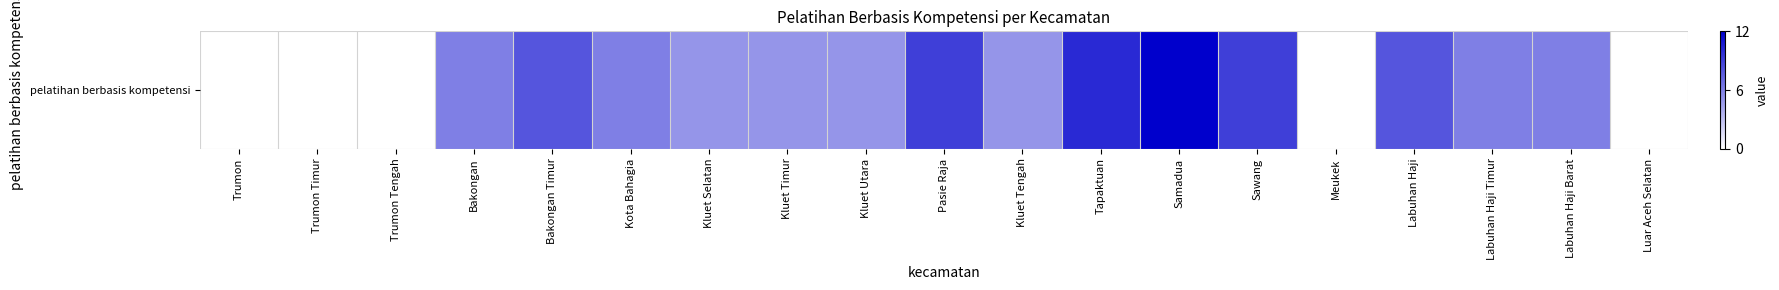

Reading right to left, transcribe all the data shown in this chart.

Luar Aceh Selatan=0	Labuhan Haji Barat=6	Labuhan Haji Timur=6	Labuhan Haji=8	Meukek=0	Sawang=9	Samadua=12	Tapaktuan=10	Kluet Tengah=5	Pasie Raja=9	Kluet Utara=5	Kluet Timur=5	Kluet Selatan=5	Kota Bahagia=6	Bakongan Timur=8	Bakongan=6	Trumon Tengah=0	Trumon Timur=0	Trumon=0